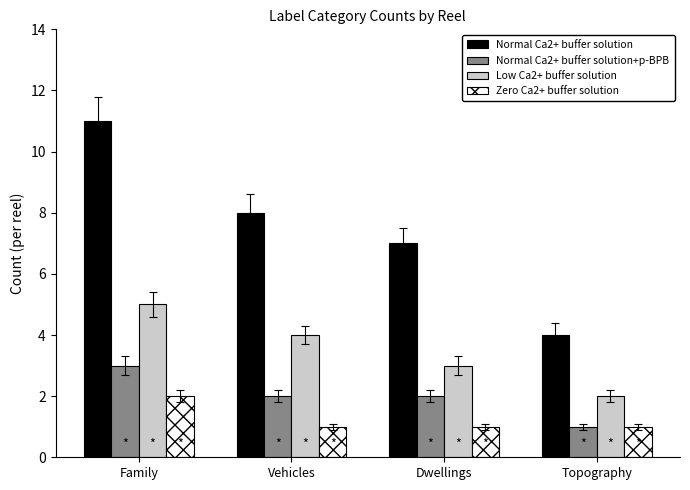

What is the smallest value displayed?

1